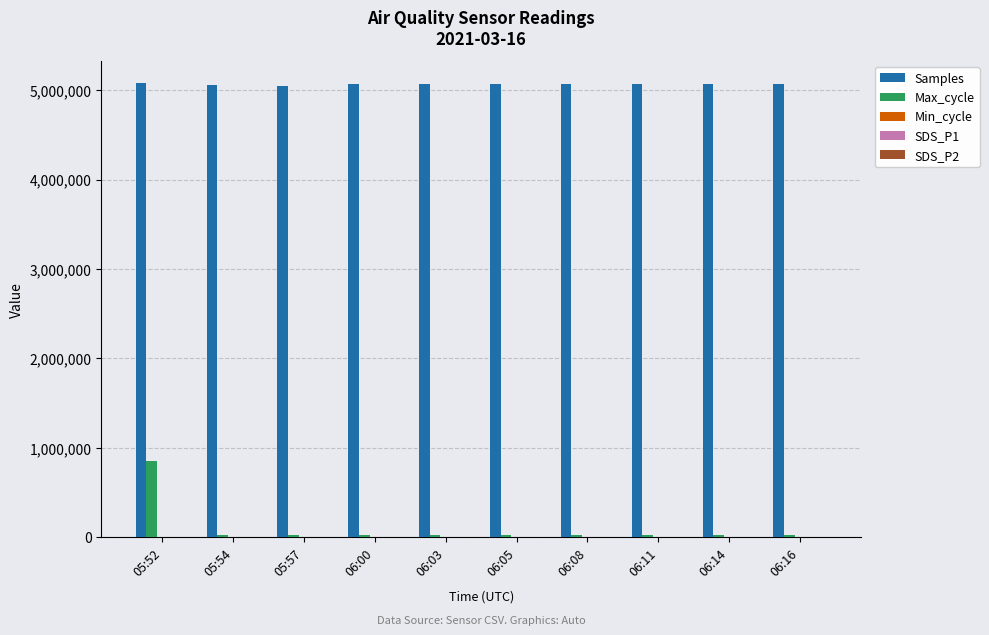

How many data points does each series have?

10